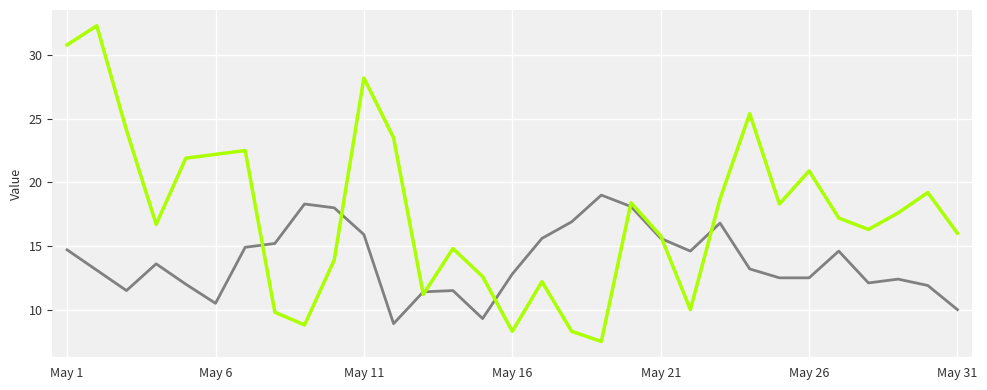

What is the greatest value displayed?

32.3